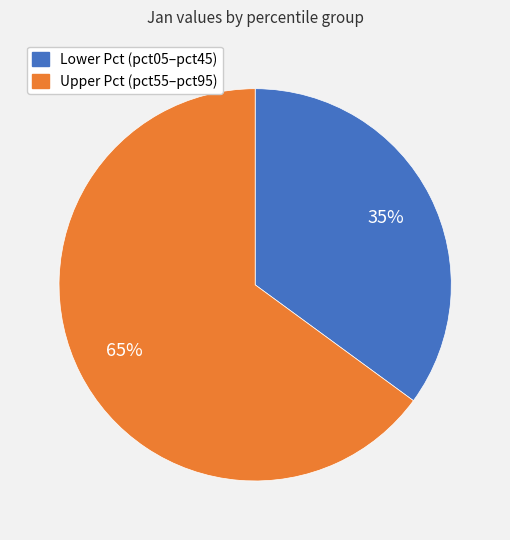

Is there any slice that represents more than half of the pie?

Yes